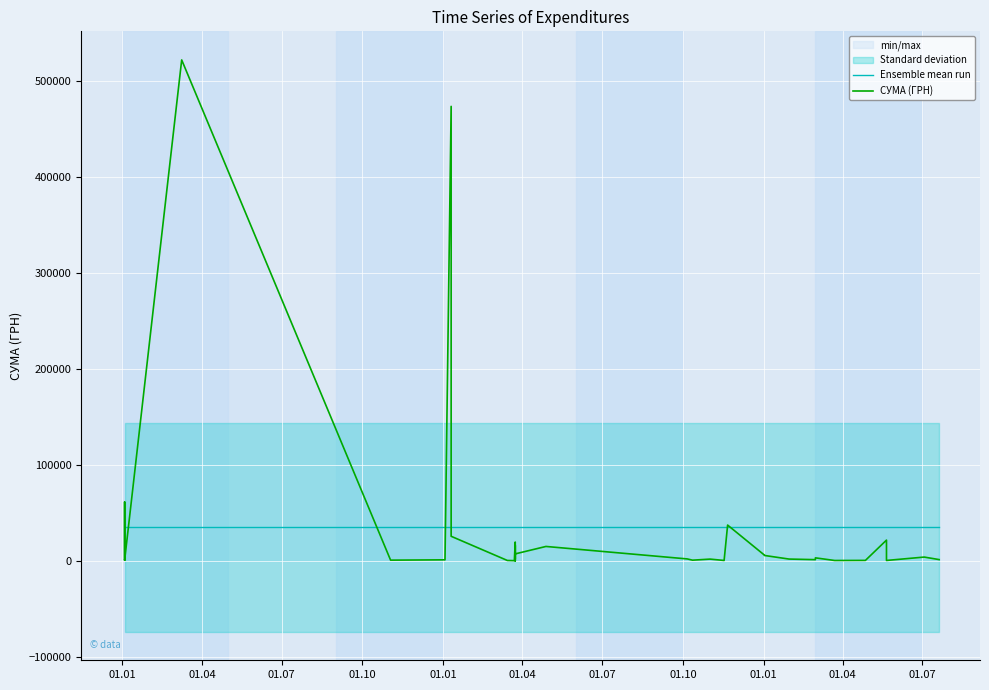

Rank the series by their average value, from highest to lowest.

СУМА (ГРН), Ensemble mean run